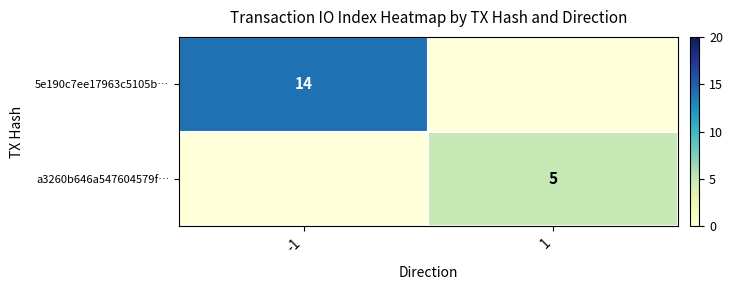

Is the value of 5e190c7ee17963c5105b… at -1 greater than the value of a3260b646a547604579f… at 1?

Yes